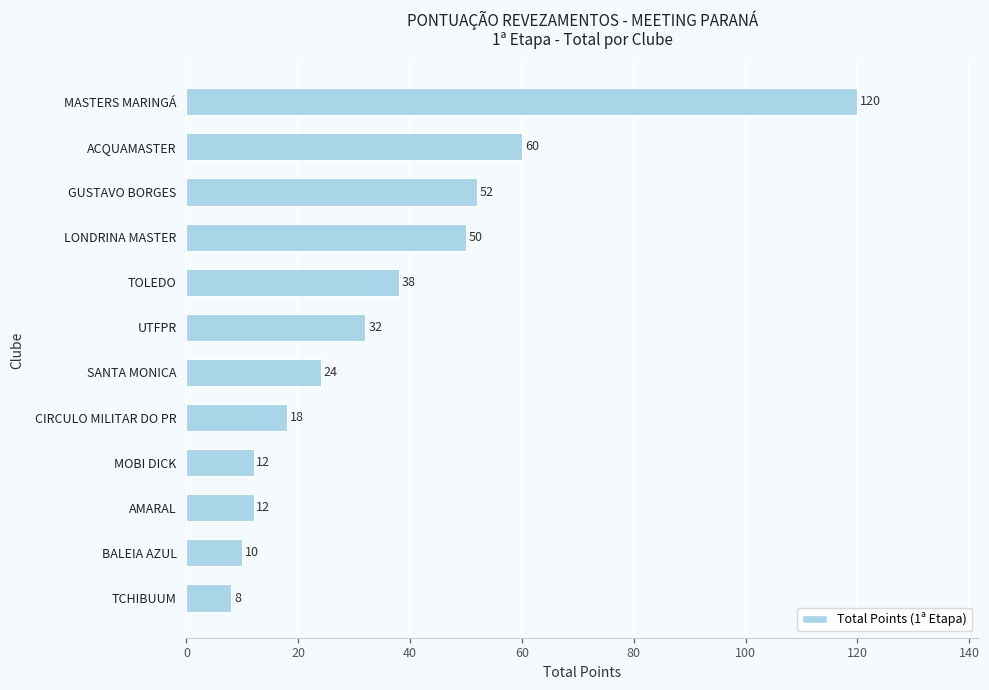

At which category does the chart reach its minimum across all series?

TCHIBUUM